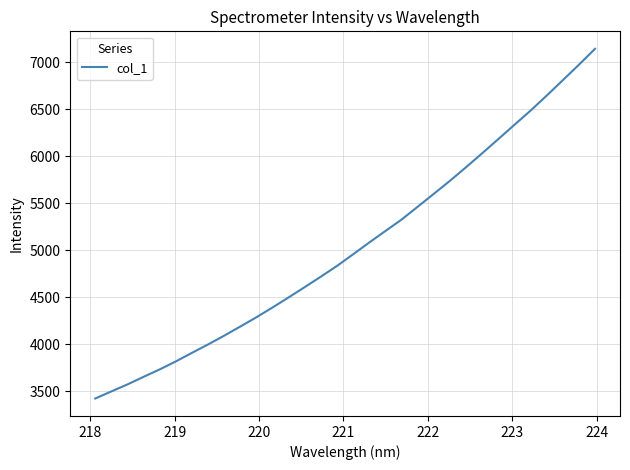

Reading right to left, extract all data points from this chart.

7142.8	6973.5	6808.8	6645.2	6485.9	6335.0	6183.0	6032.6	5884.2	5739.4	5601.1	5464.0	5327.1	5205.9	5083.8	4958.5	4834.7	4720.6	4609.2	4499.7	4392.2	4288.2	4189.3	4092.1	3998.4	3909.0	3817.5	3732.4	3653.5	3572.6	3497.9	3422.6